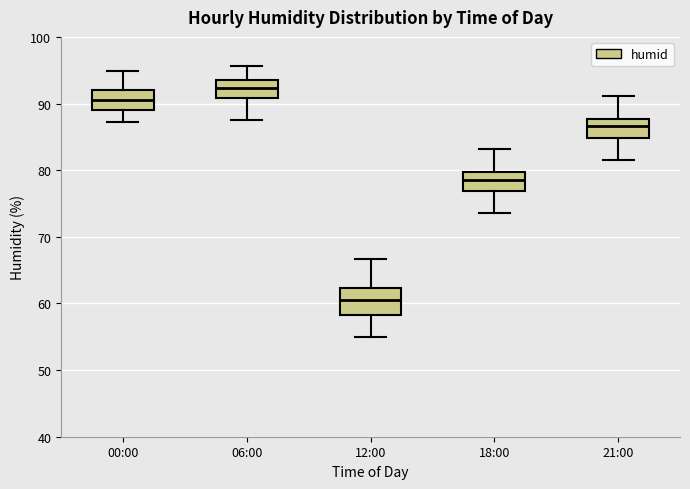

Where is the lower edge of the box for 21:00 on the y-axis? The values are not printed on the chart, so give them approximately, as read against the axis.

85